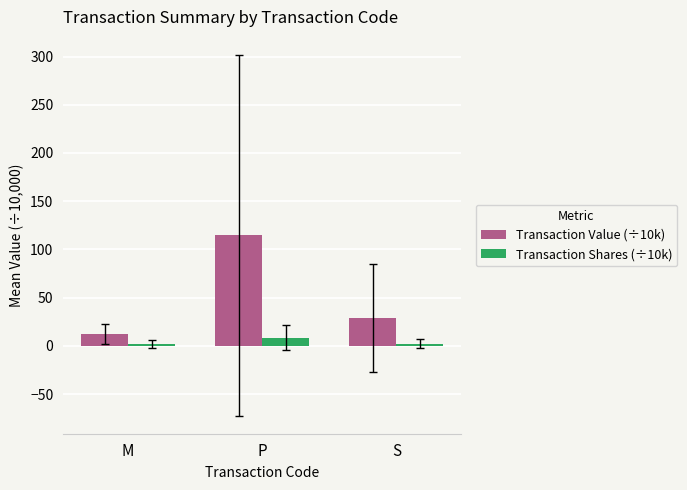

What is the difference between the maximum and minimum values in the Transaction Value (÷10k) series?

102.6